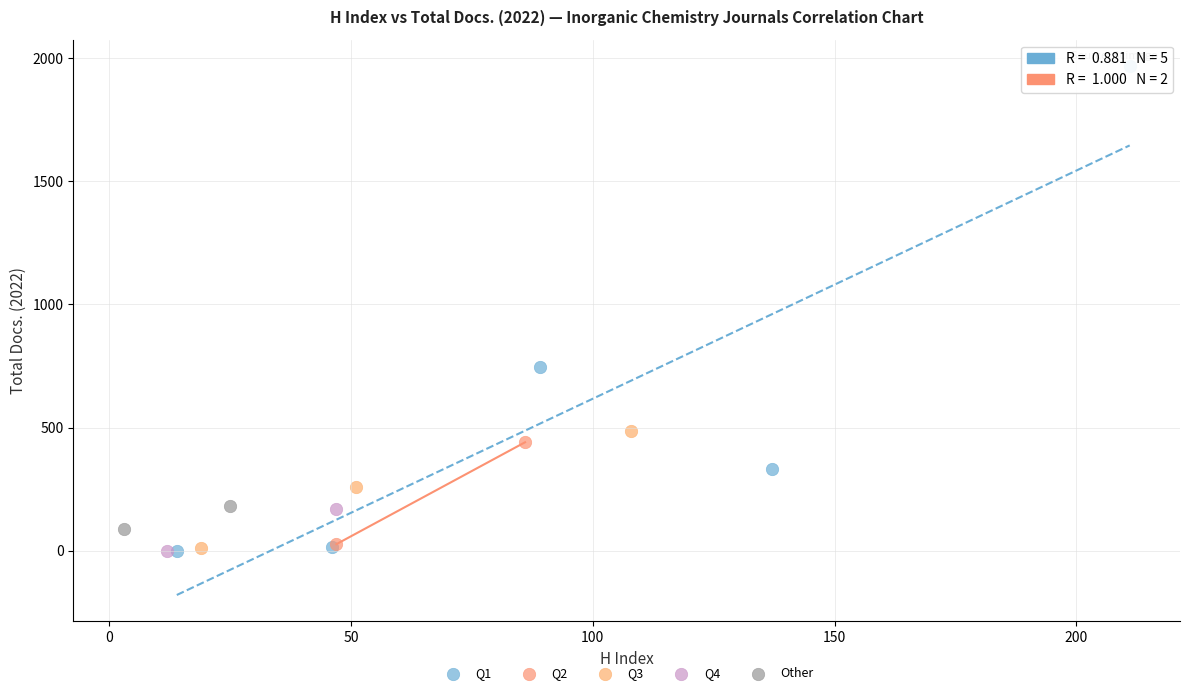

What are all the series names shown in the legend?

Q1, Q2, Q3, Q4, Other